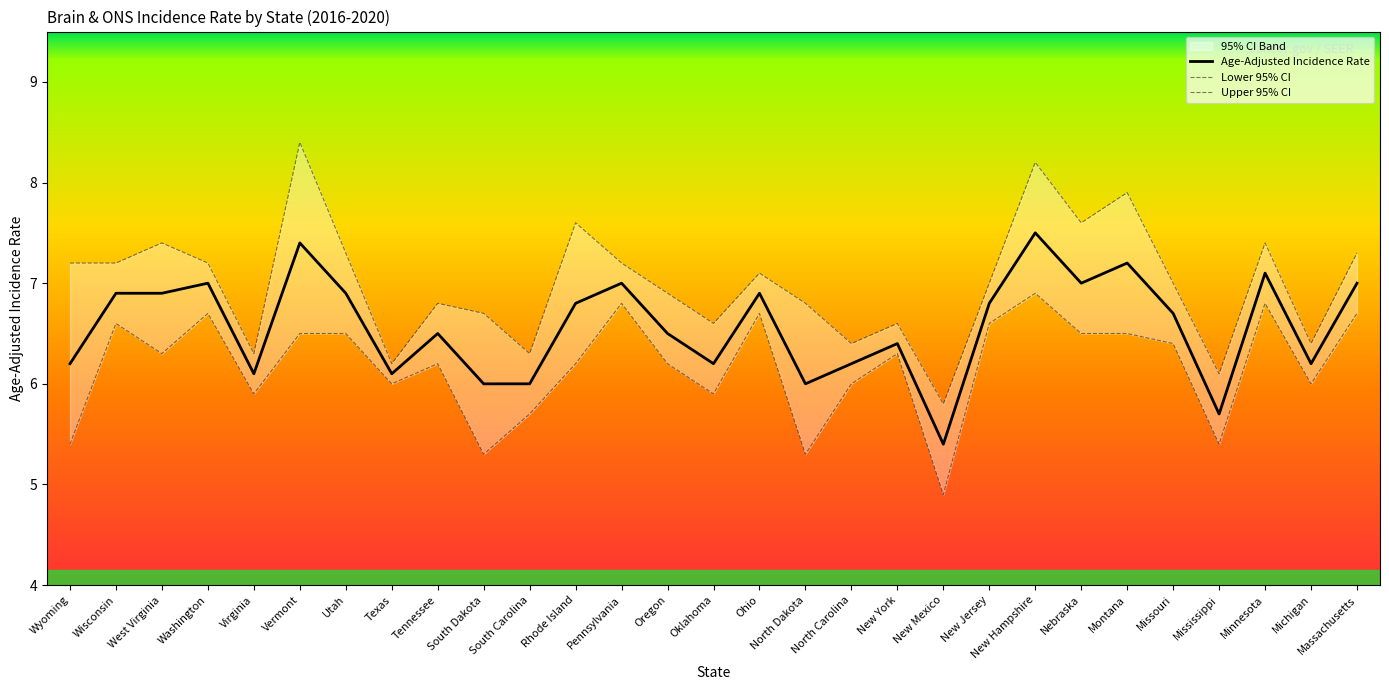

List the labels in order of Upper 95% CI value, smallest first.

New Mexico, Mississippi, Texas, Virginia, South Carolina, North Carolina, Michigan, Oklahoma, New York, South Dakota, Tennessee, North Dakota, Oregon, New Jersey, Missouri, Ohio, Wyoming, Wisconsin, Washington, Pennsylvania, Utah, Massachusetts, West Virginia, Minnesota, Rhode Island, Nebraska, Montana, New Hampshire, Vermont